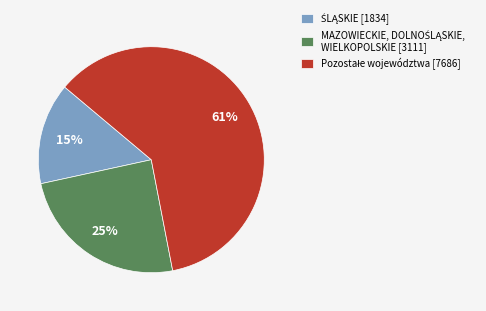

To the nearest percent, what is the average slice percentage?

33%